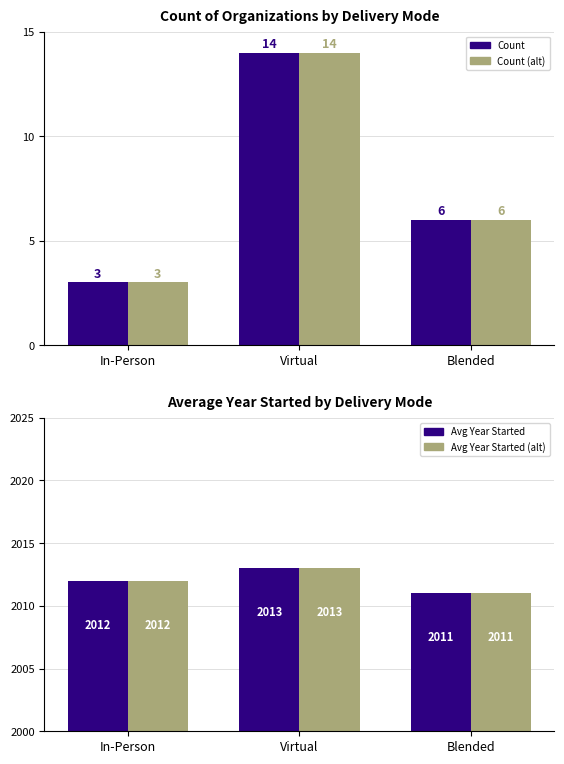

Count the number of categories in the chart.

3